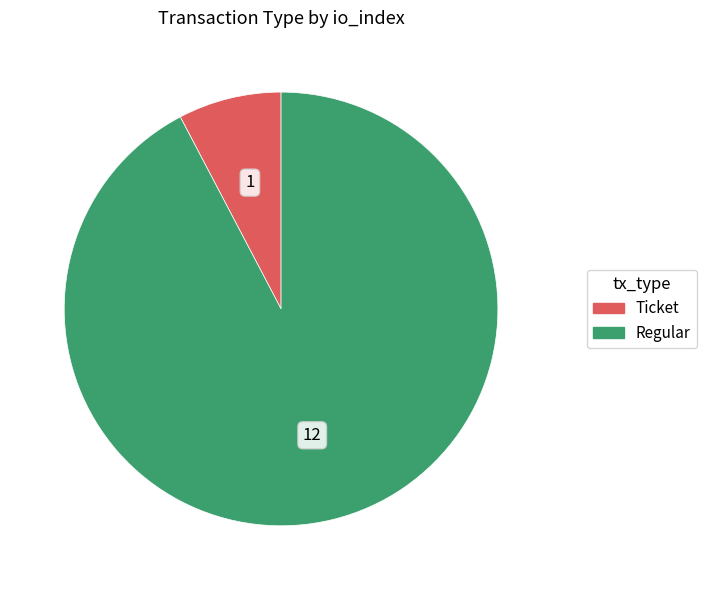

Is the sum of Regular and Ticket greater than half?

Yes